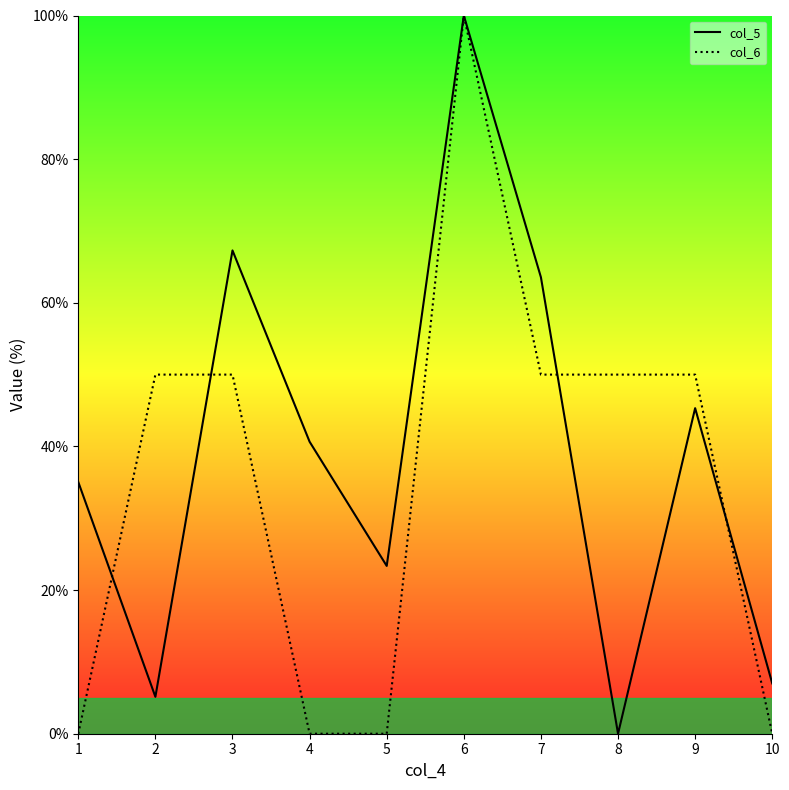

How many data points does each series have?

10